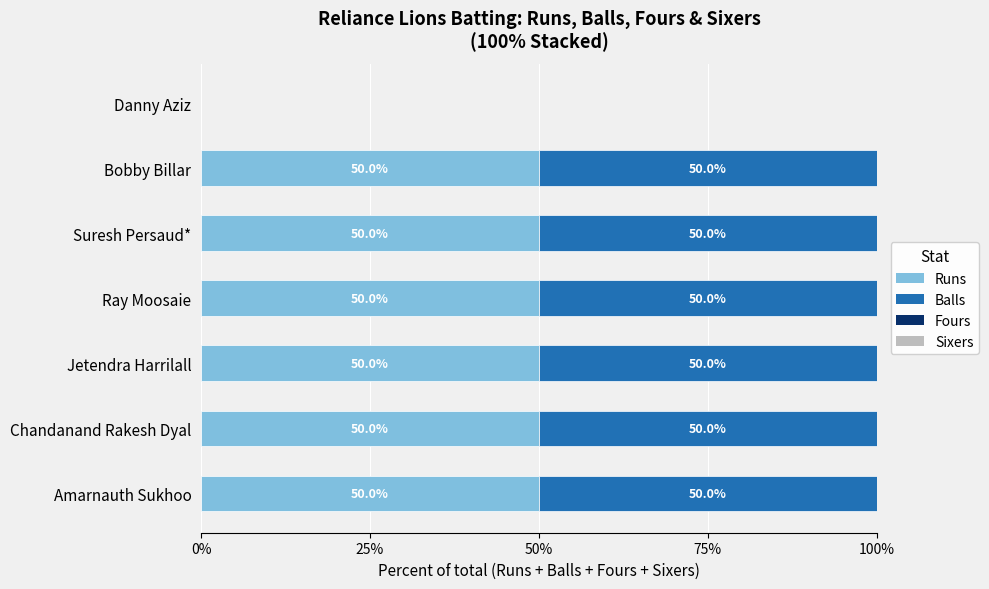

Is it true that Runs equals 15 at Chandanand Rakesh Dyal?

False